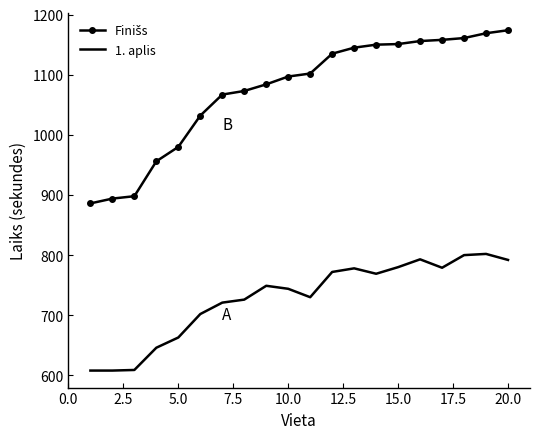

What is the difference between the maximum and minimum values in the 1. aplis series?

194